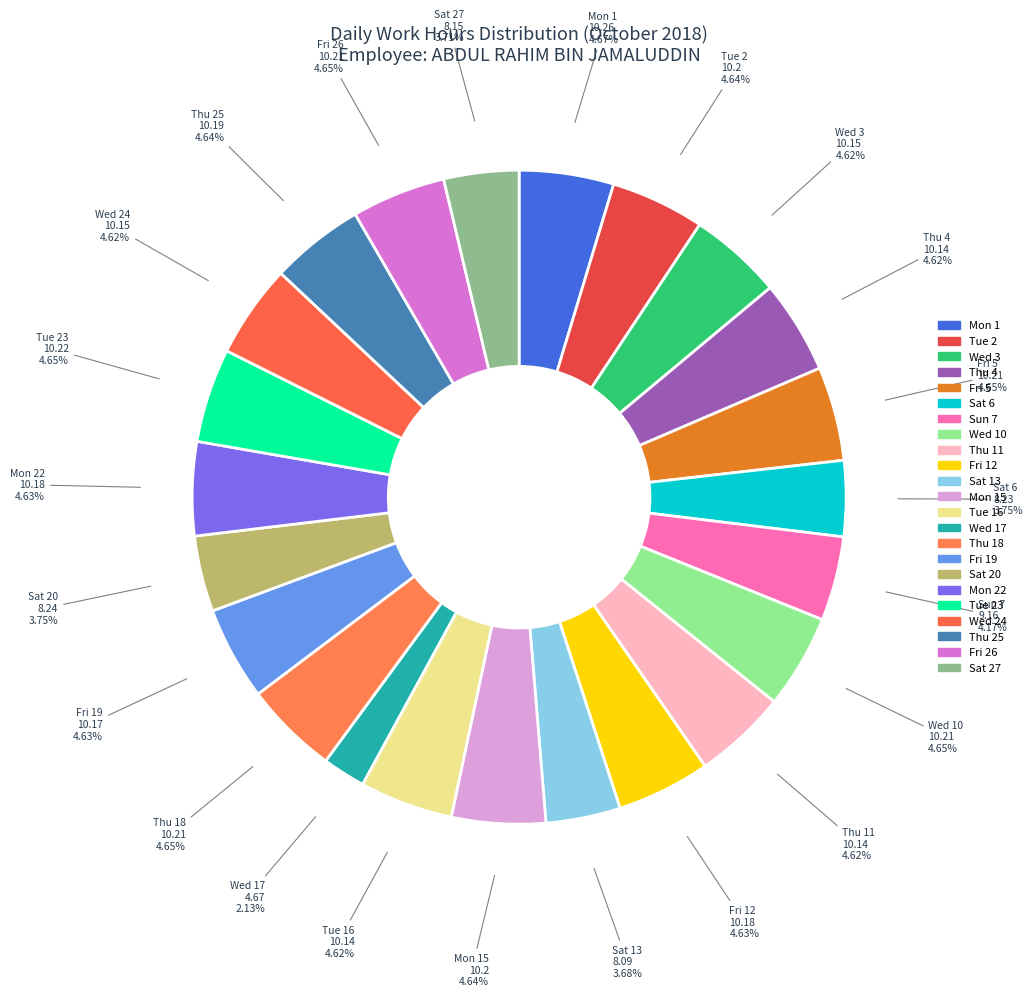

Which slice is the smallest?

Wed 17